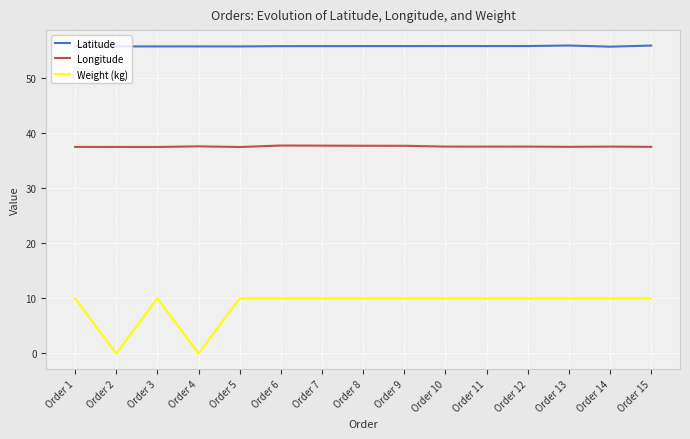

True or false: Latitude and Longitude intersect in this chart.

False